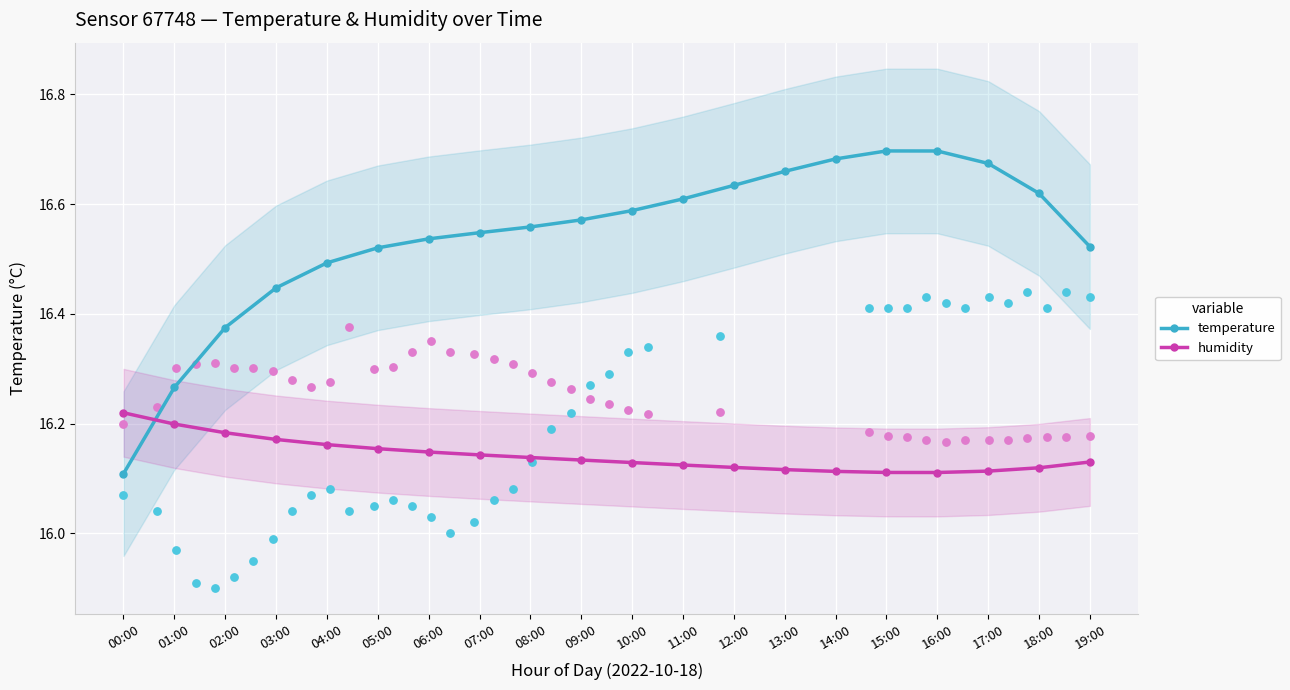

Which series has the widest spread of Y values?

temperature